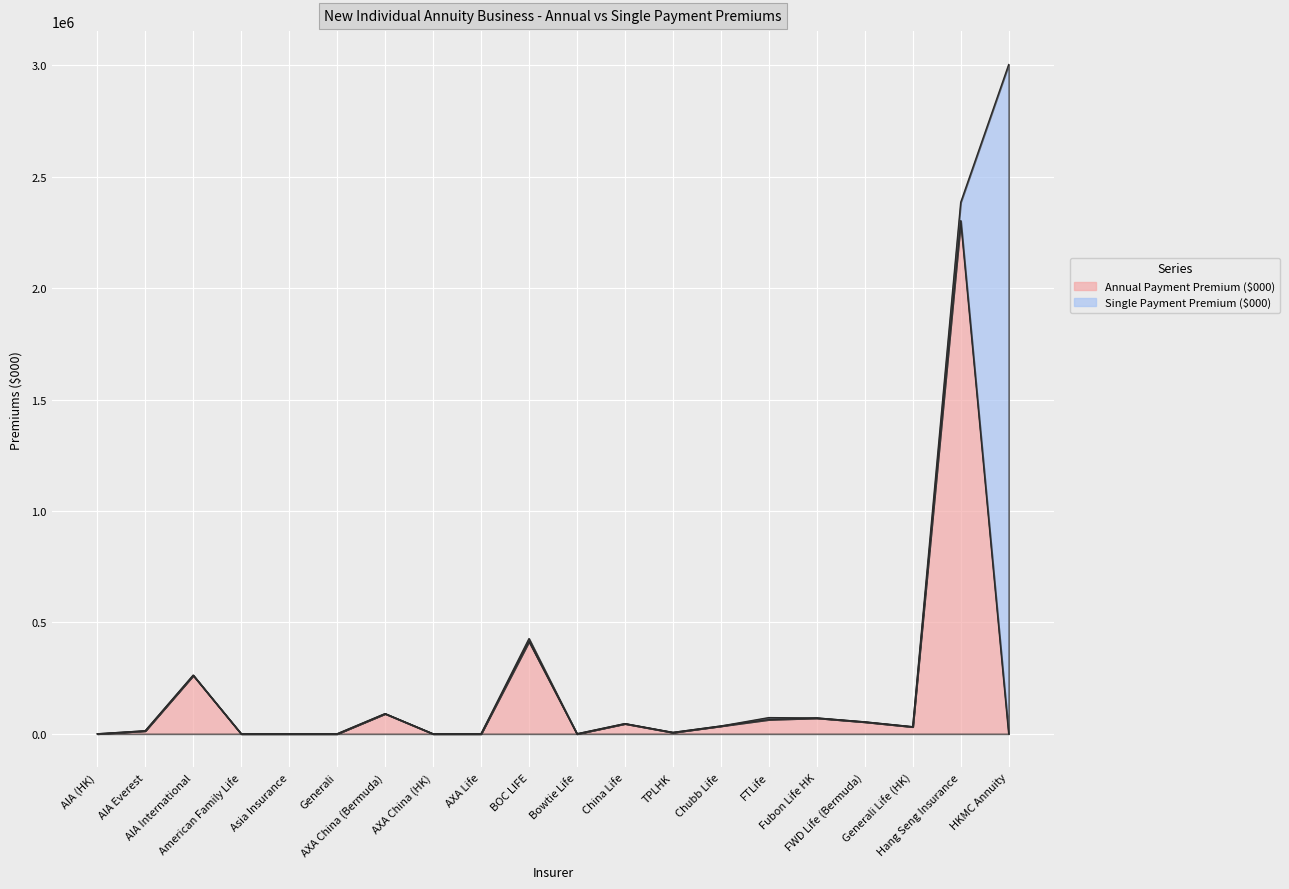

What is the change in value from AXA China (HK) to Generali Life (HK)?

+31748